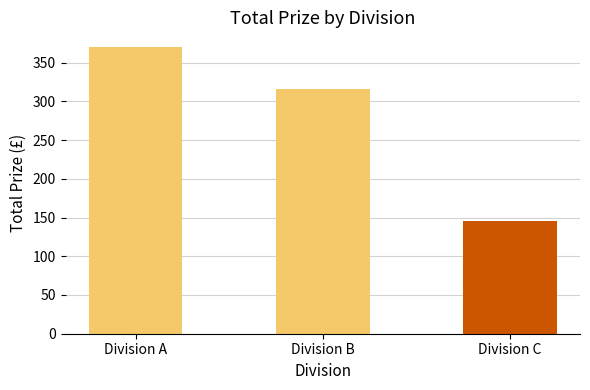

Rank the categories by value from highest to lowest.

Division A, Division B, Division C